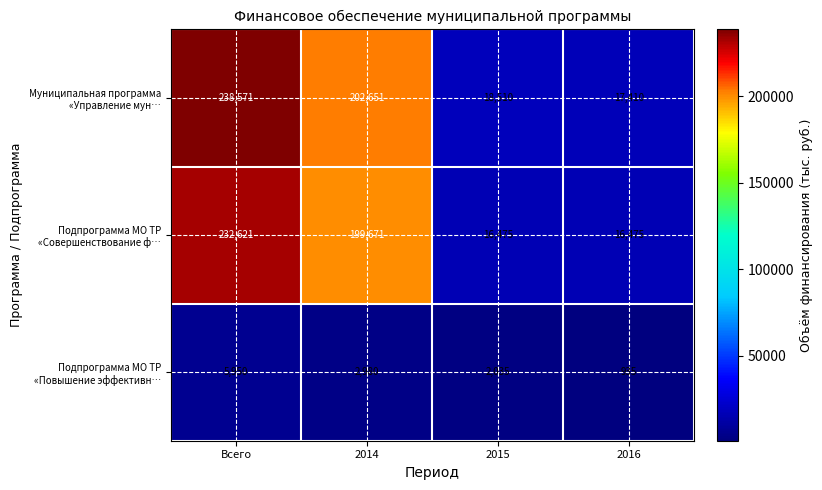

What is the average value of the Муниципальная программа «Управление мун… series?

119286